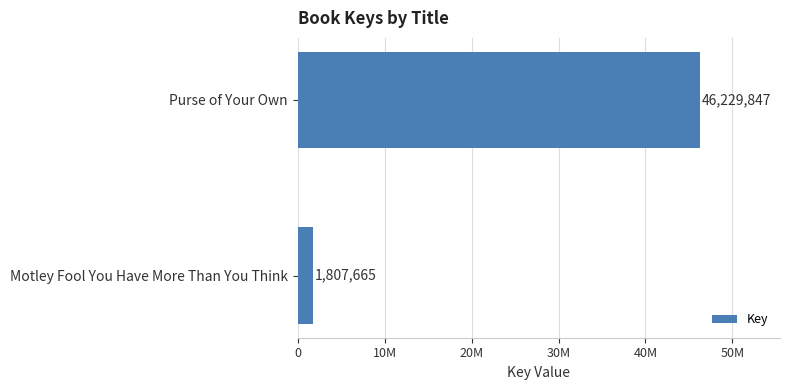

Does the chart contain any negative values?

No